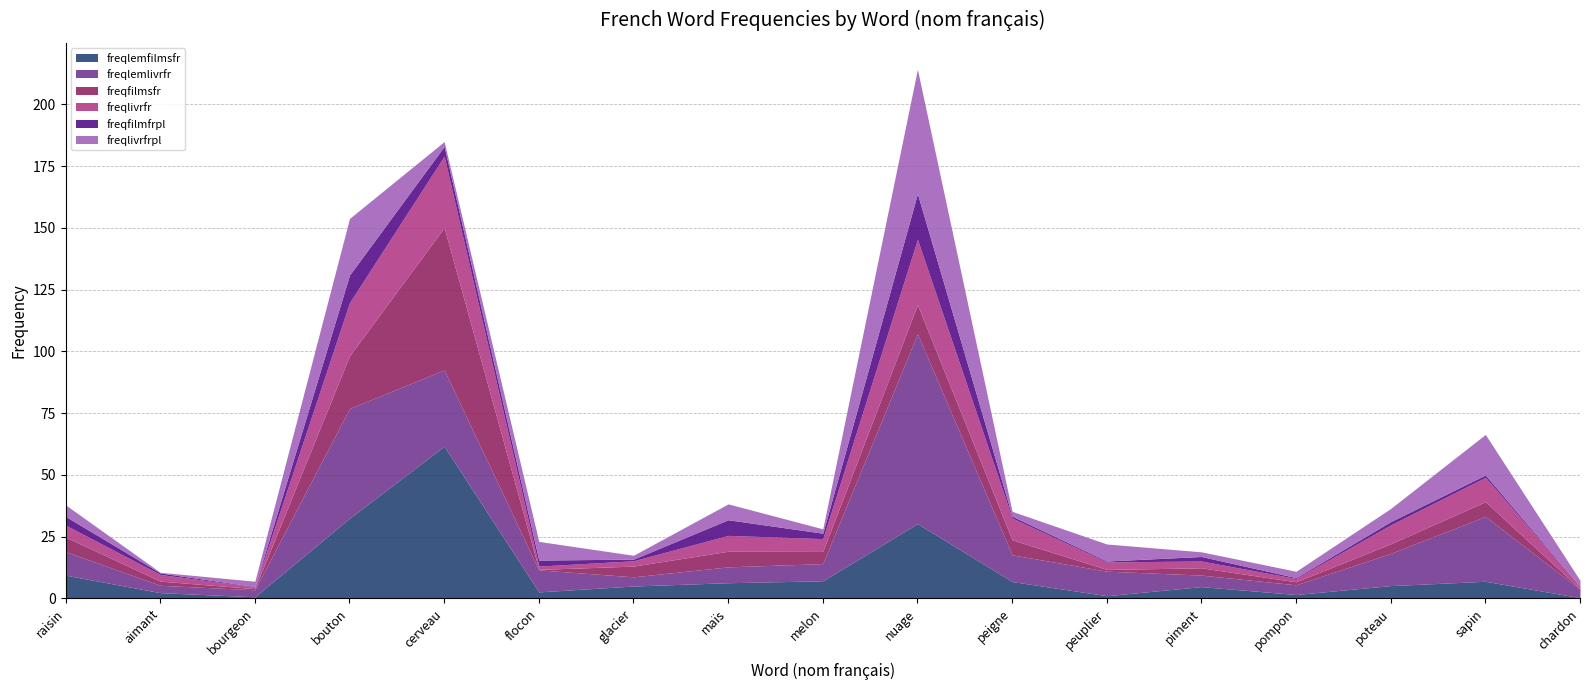

True or false: freqlivrfrpl and freqlemlivrfr intersect in this chart.

False